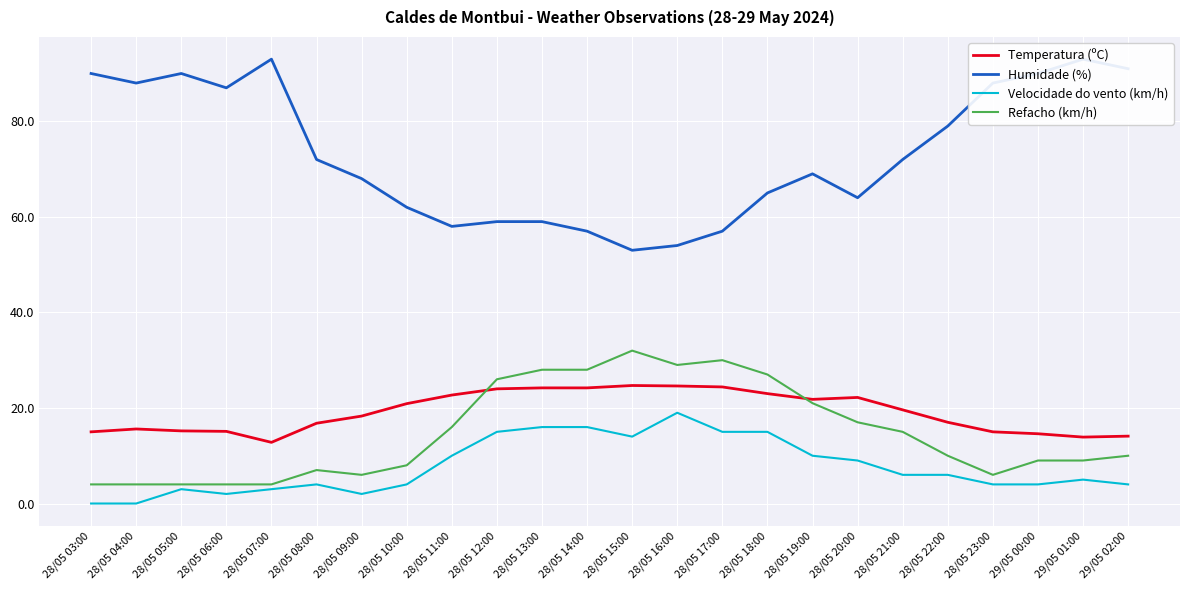

What is the difference between the highest and lowest values at 28/05 05:00?

87.0